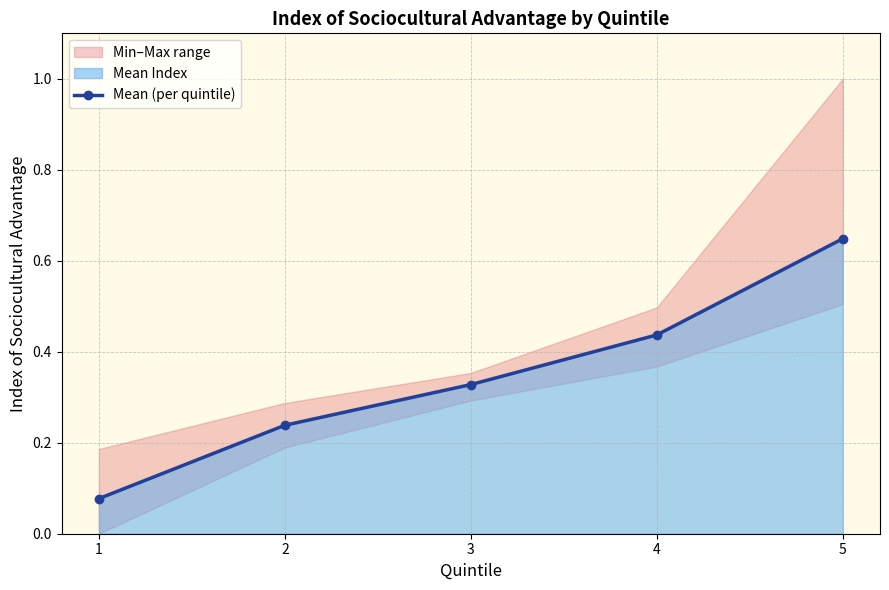

Rank the categories by value from lowest to highest.

1, 2, 3, 4, 5